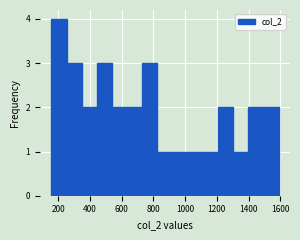

Reading left to right, list every bar in this chart as the range it spans on the x-axis followed by its height. Neither the bar edges nor the heights are printed on the chart, so give them approximately, as read against the axes.

160 to 260: 4
260 to 340: 3
340 to 440: 2
440 to 540: 3
540 to 640: 2
640 to 740: 2
740 to 820: 3
820 to 920: 1
920 to 1020: 1
1020 to 1120: 1
1120 to 1200: 1
1200 to 1300: 2
1300 to 1400: 1
1400 to 1500: 2
1500 to 1580: 2